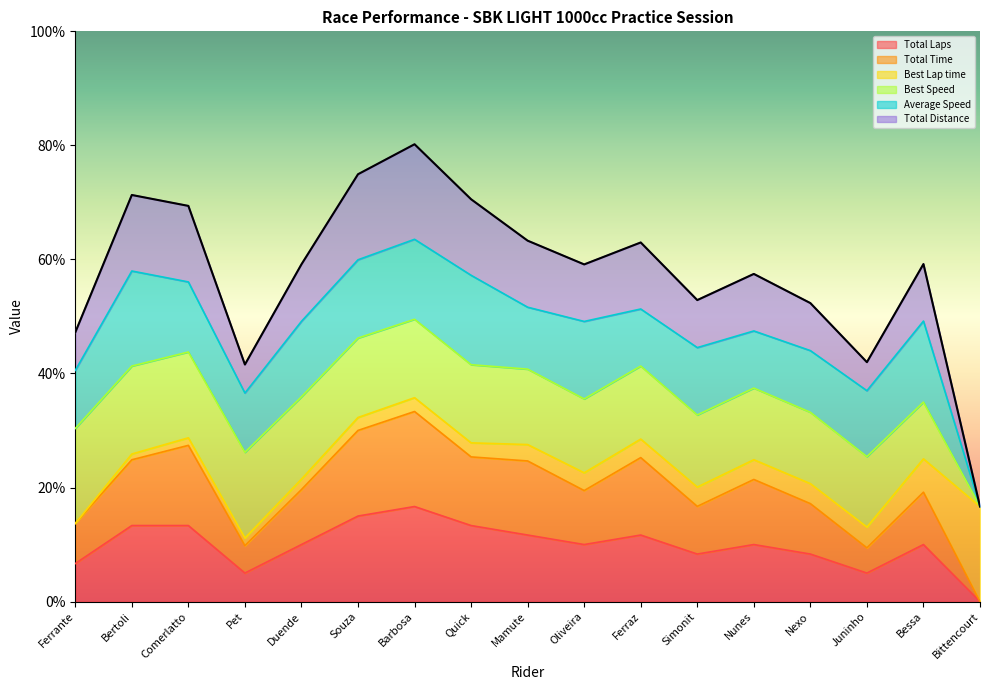

Does the chart display data point markers on the line(s)?

No